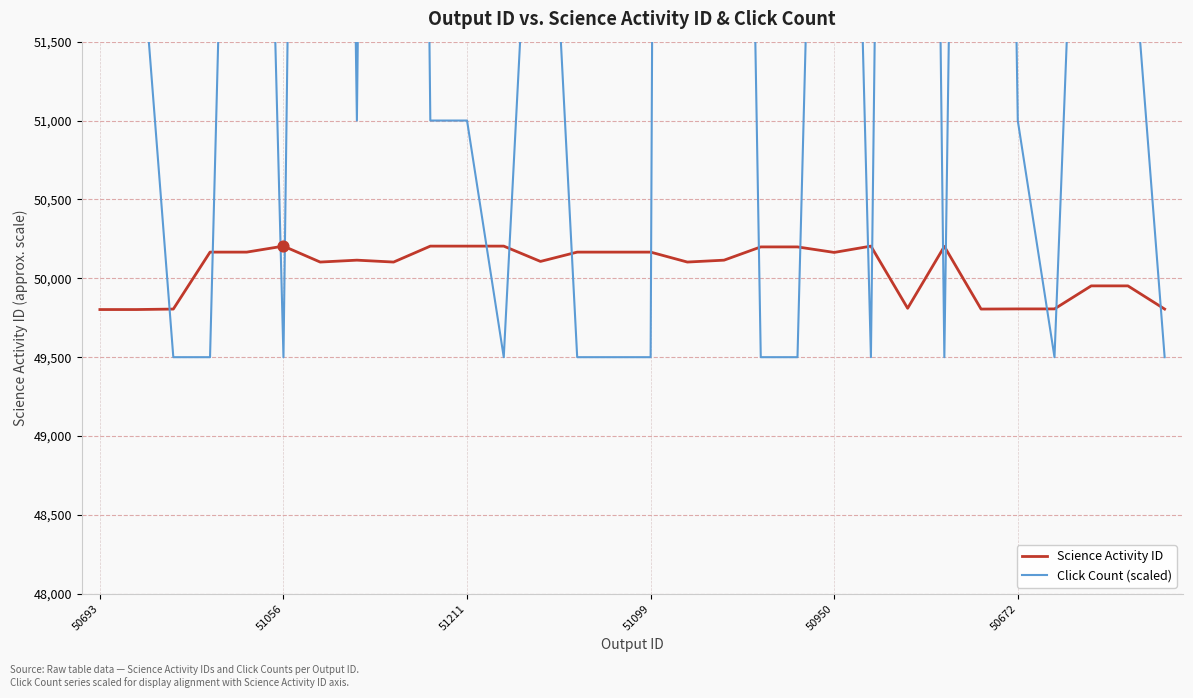

The value of Science Activity ID at 51099 is 50166. True or false?

True